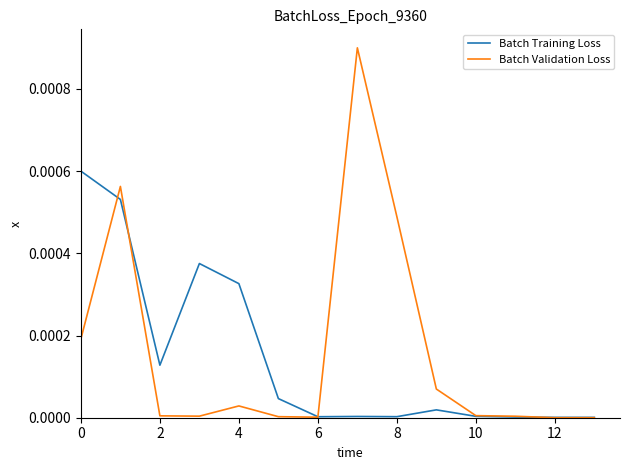

How many lines are shown in the chart?

2